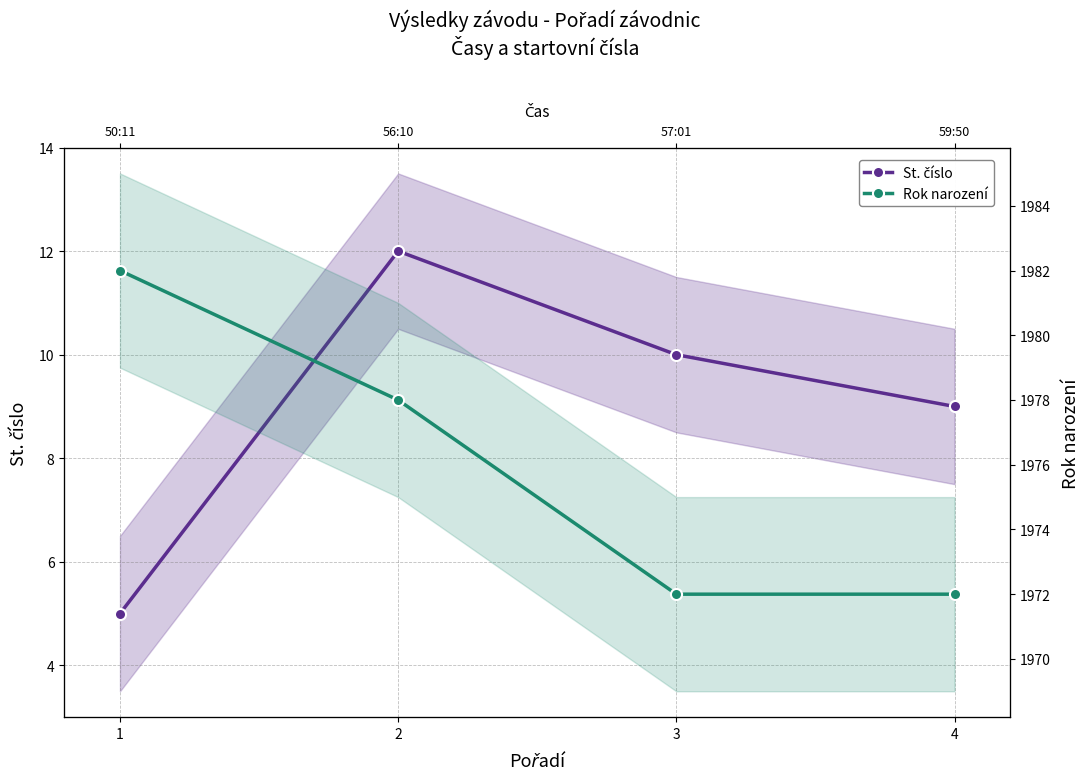

Reading right to left, what are all the values shown in this chart?

St. číslo: 9	10	12	5
Rok narození: 1972	1972	1978	1982